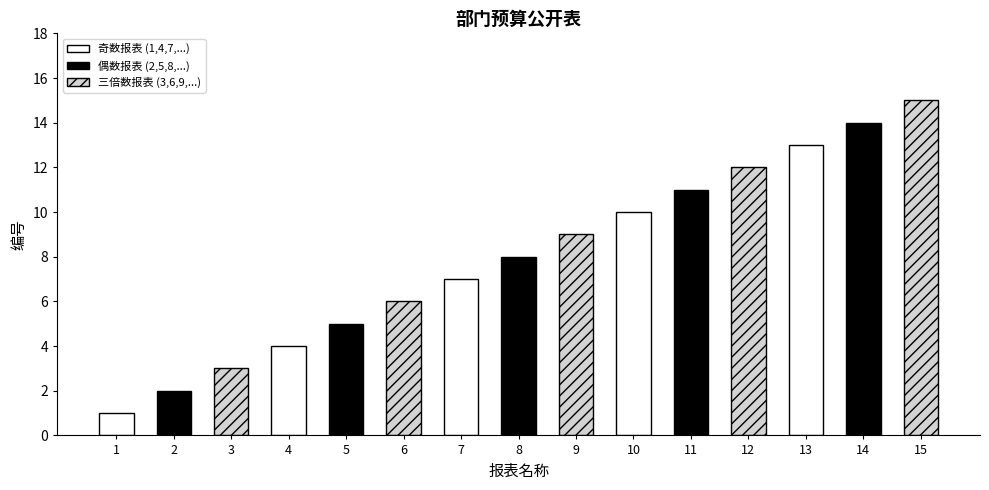

Is it true that the value at 7 is 3?

False